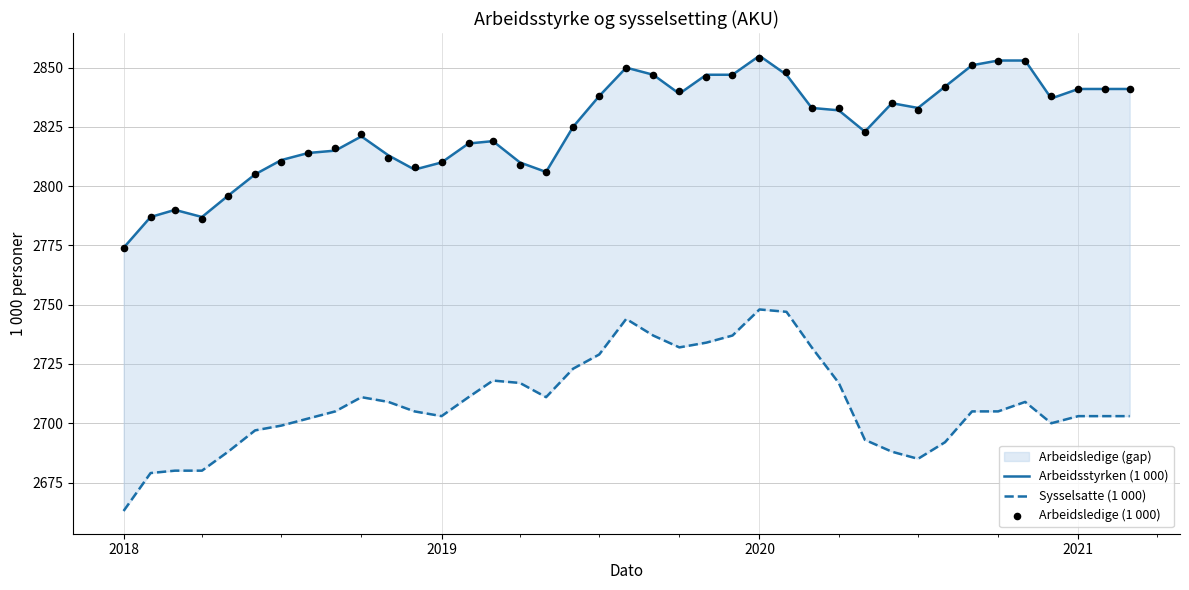

Which series has the widest spread of Y values?

Sysselsatte (1 000)